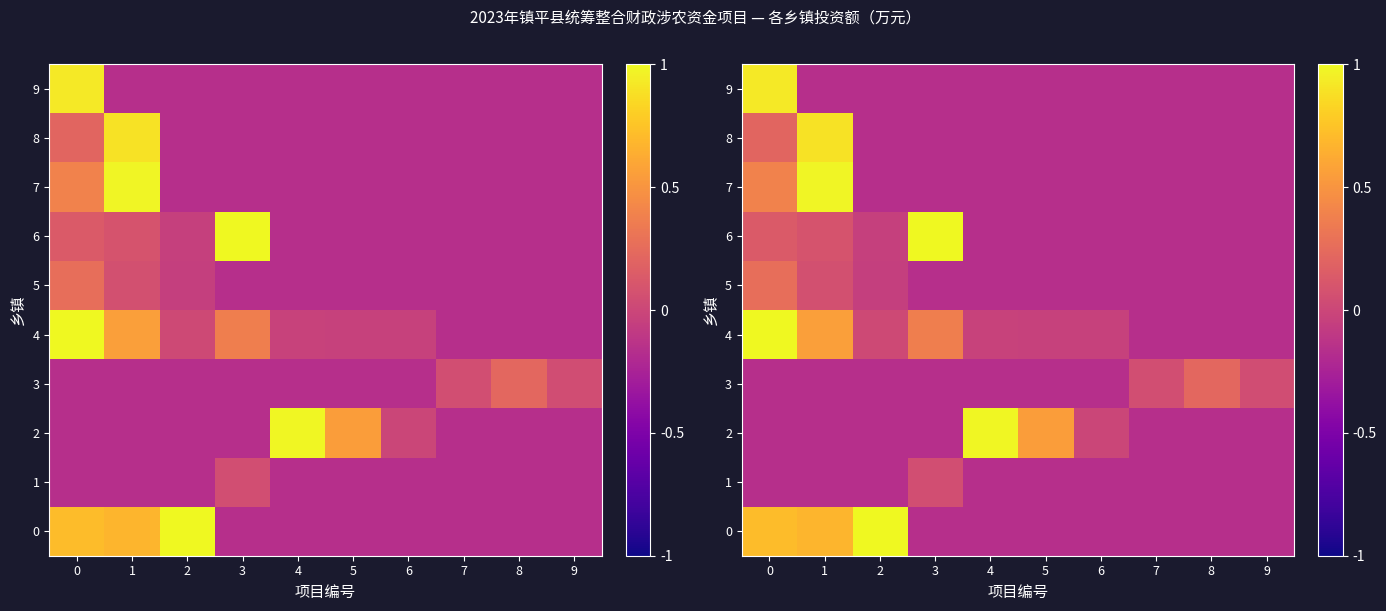

What is the total value across all series at 9?

-1.4